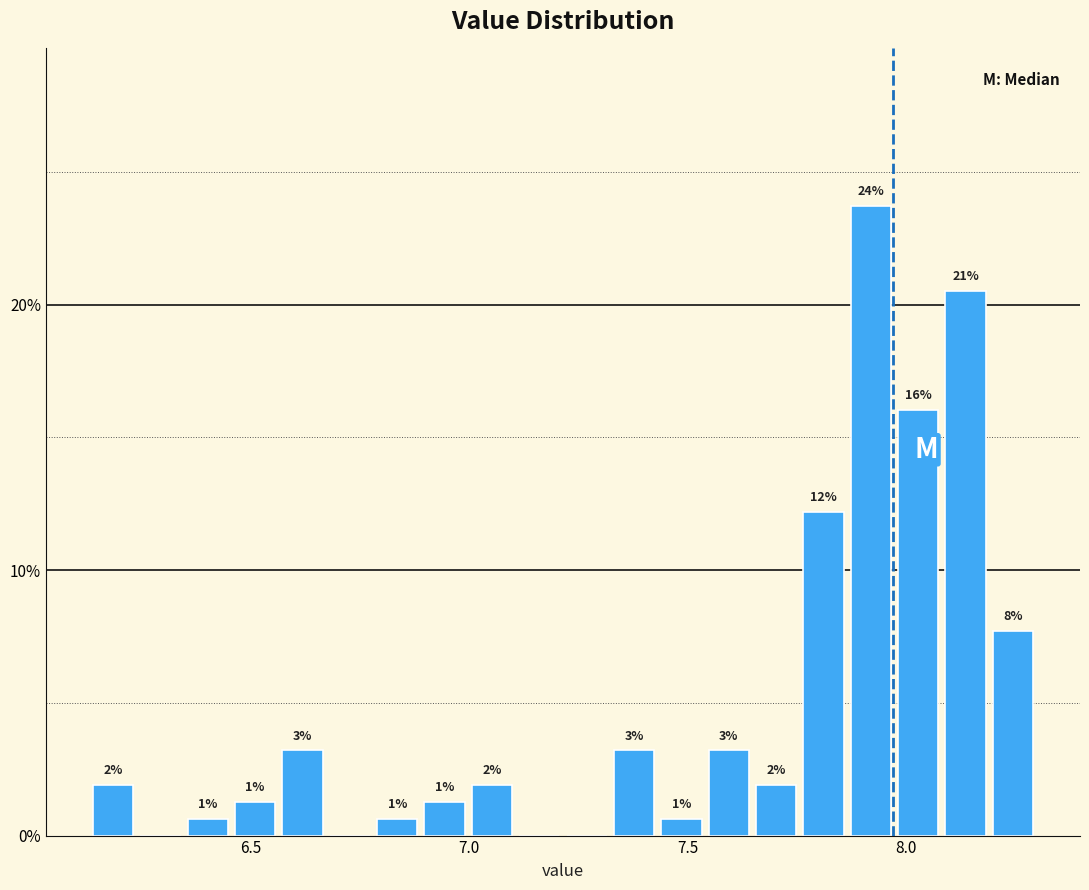

Around what value on the x-axis is the tallest bar? Give the approximate position of its centre, as read against the axis.

7.90